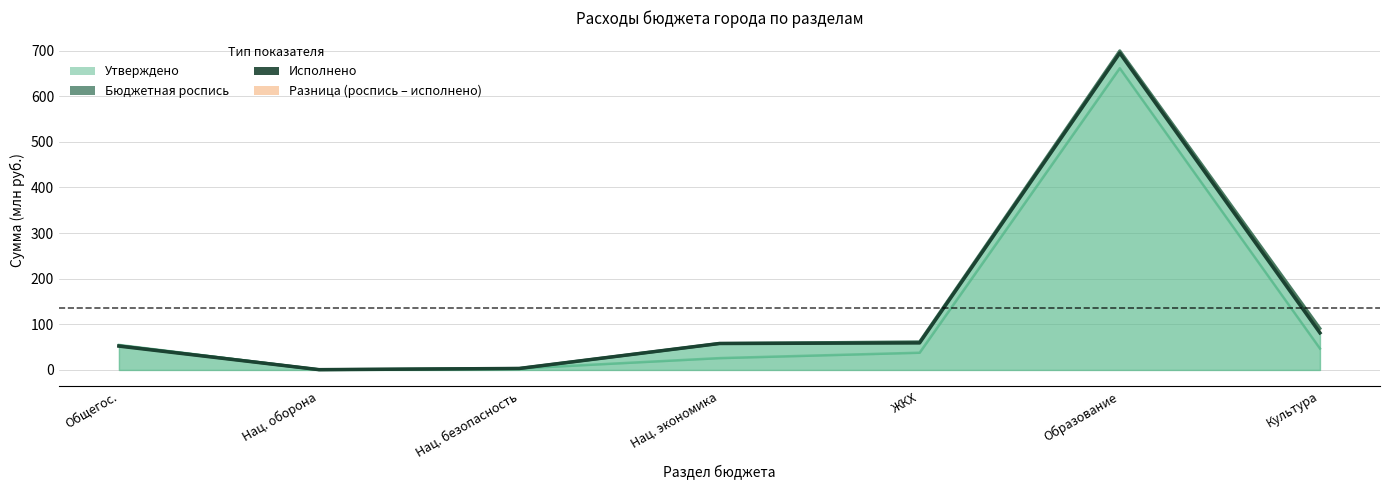

At which label is Утверждено closest to 330?

Общегос.